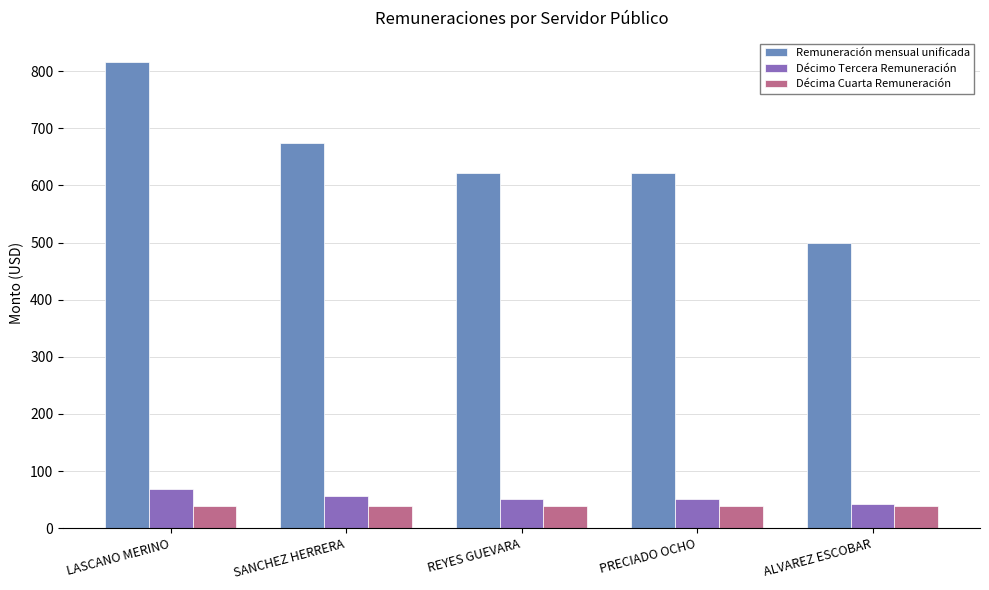

What is the minimum value for Décimo Tercera Remuneración?

41.7